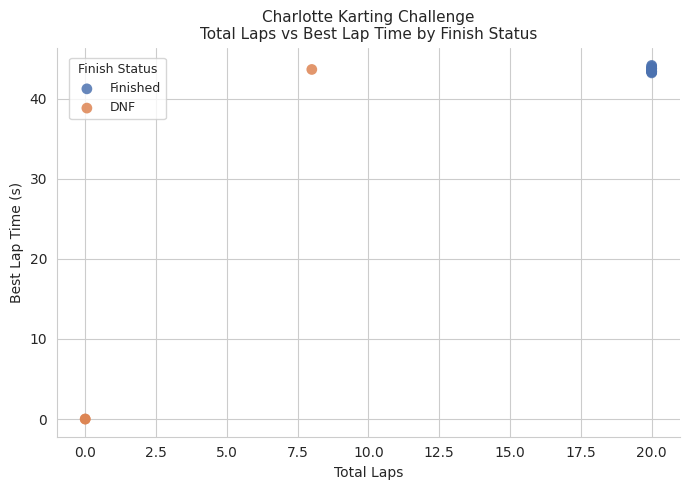

Which series has the widest spread of Y values?

DNF